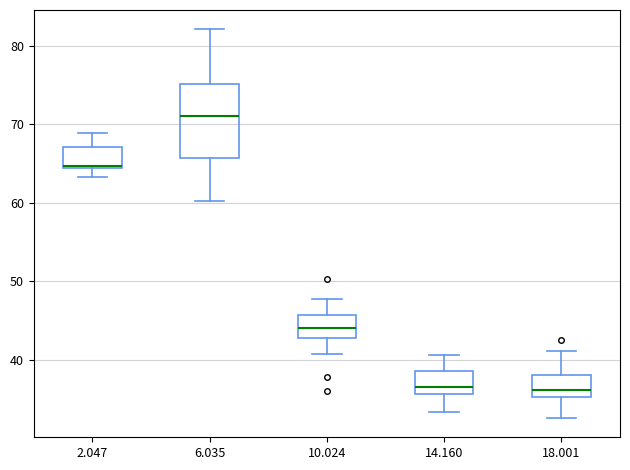

Reading left to right, read every box against the y-axis: the position of its median line, the range the box covers, and the ends of its whiskers. The values are not printed on the chart, so give them approximately, as read against the axis.

2.047: median 65 (drawn on the box's lower edge), box 65 to 67, whiskers 63 to 69
6.035: median 71, box 66 to 75, whiskers 60 to 82
10.024: median 44, box 43 to 46, whiskers 41 to 48
14.160: median 37, box 36 to 39, whiskers 33 to 41
18.001: median 36, box 35 to 38, whiskers 33 to 41